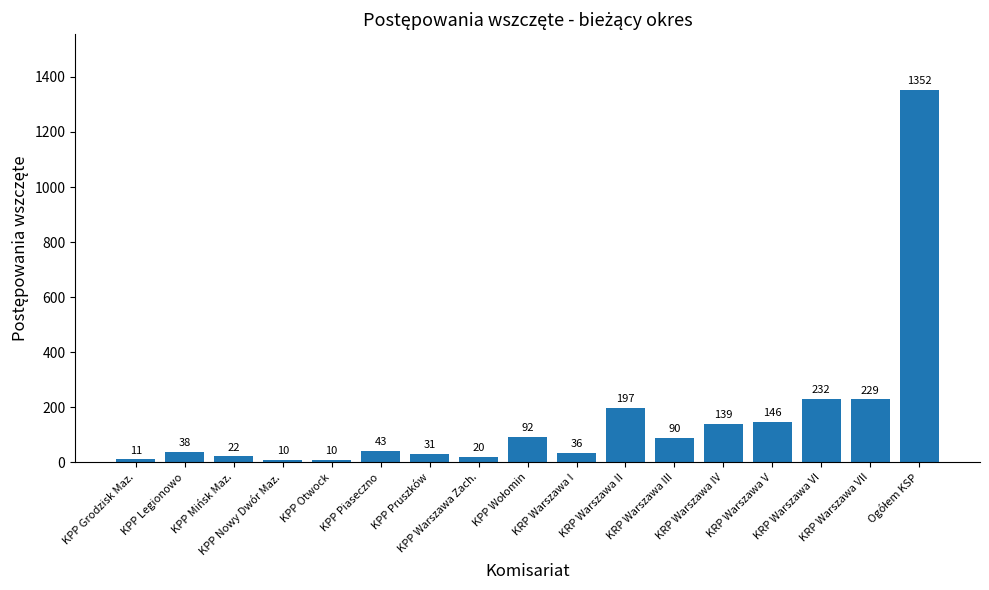

What is the smallest value displayed?

10